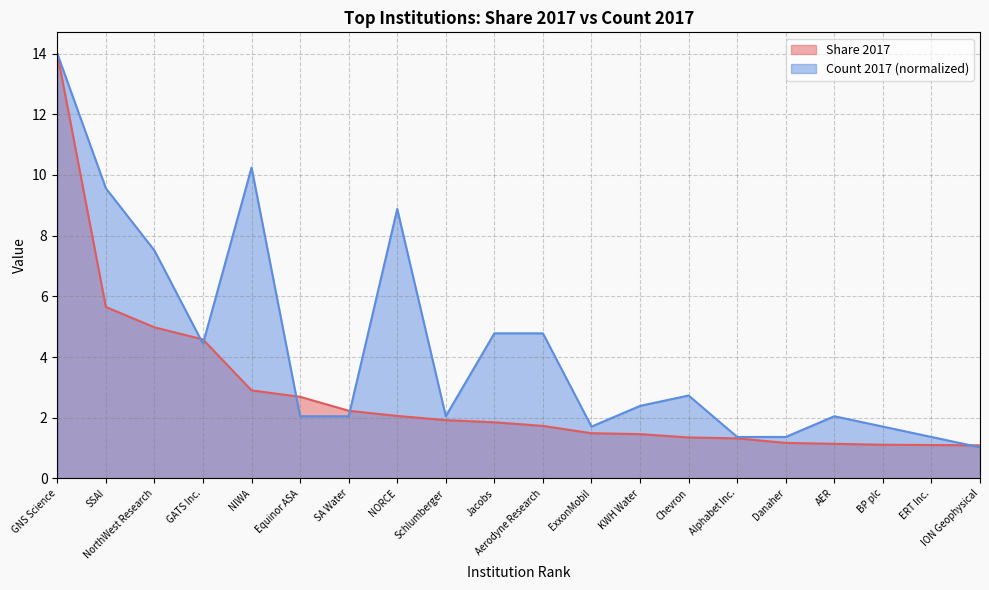

Which has a higher value, ERT Inc. or Aerodyne Research?

Aerodyne Research